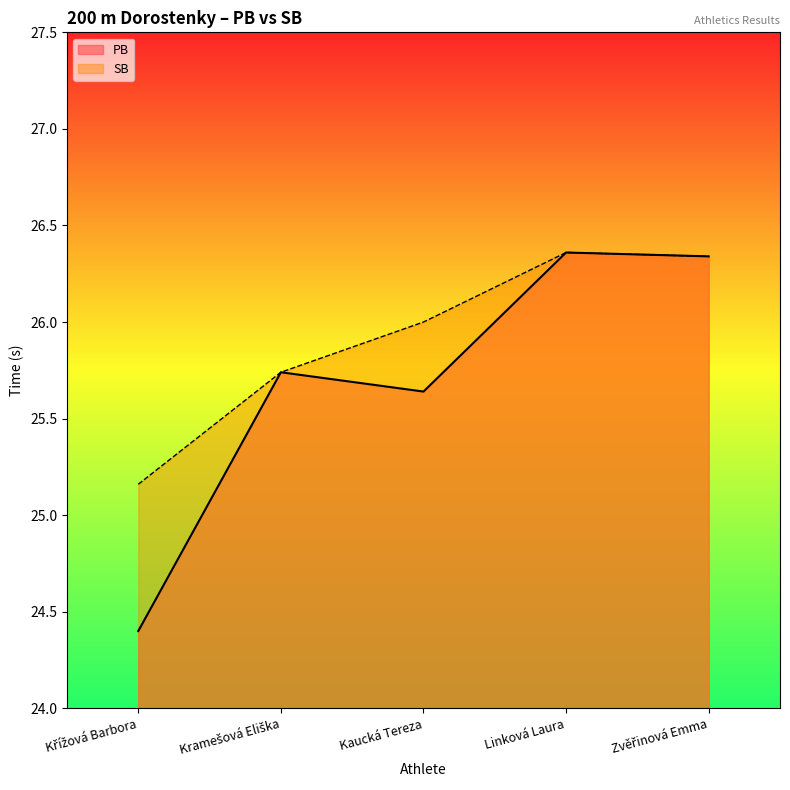

True or false: PB and SB cross at least once.

False